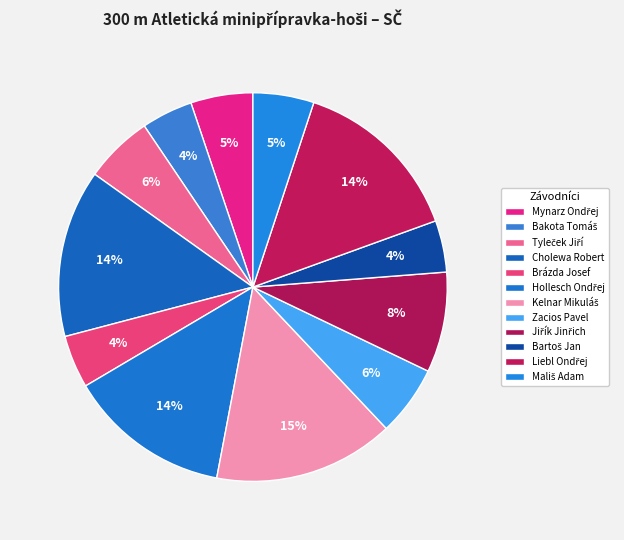

What is the change in value from Mynarz Ondřej to Bakota Tomáš?

-37